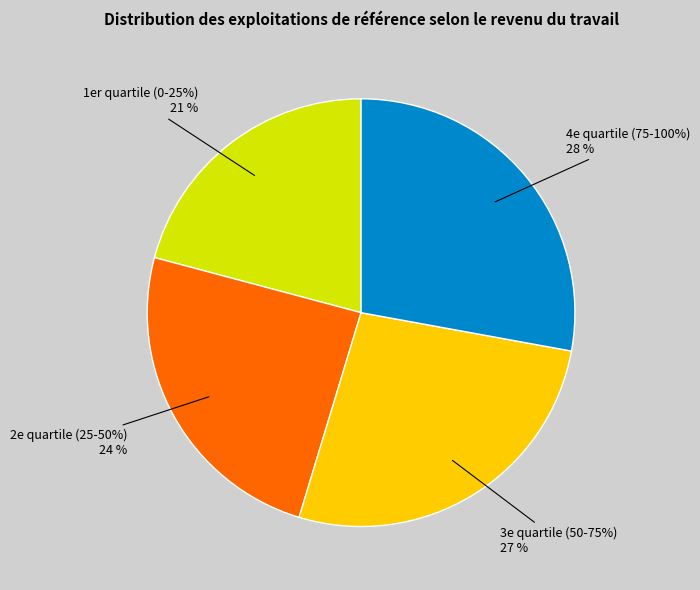

Does 4e quartile (75-100%) account for over 50% of the chart?

No